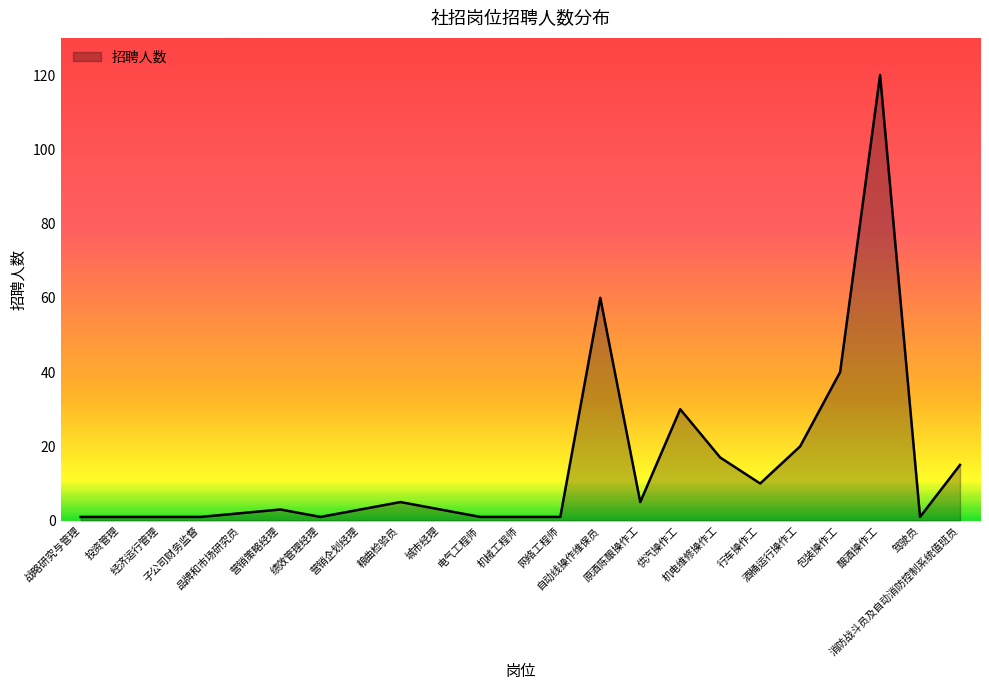

Is it true that the value at 包装操作工 is 40?

True